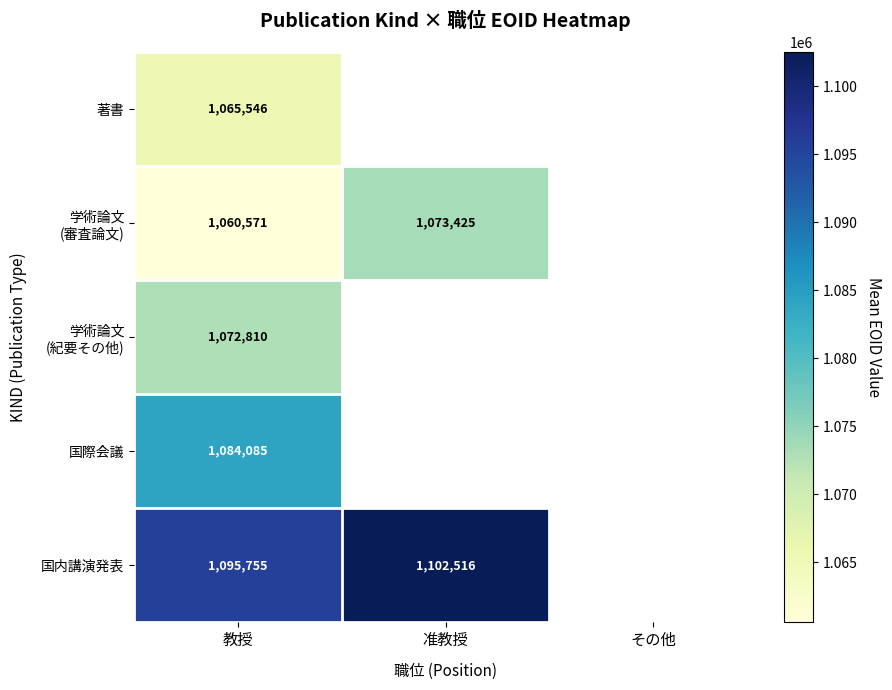

How many data points does each series have?

3